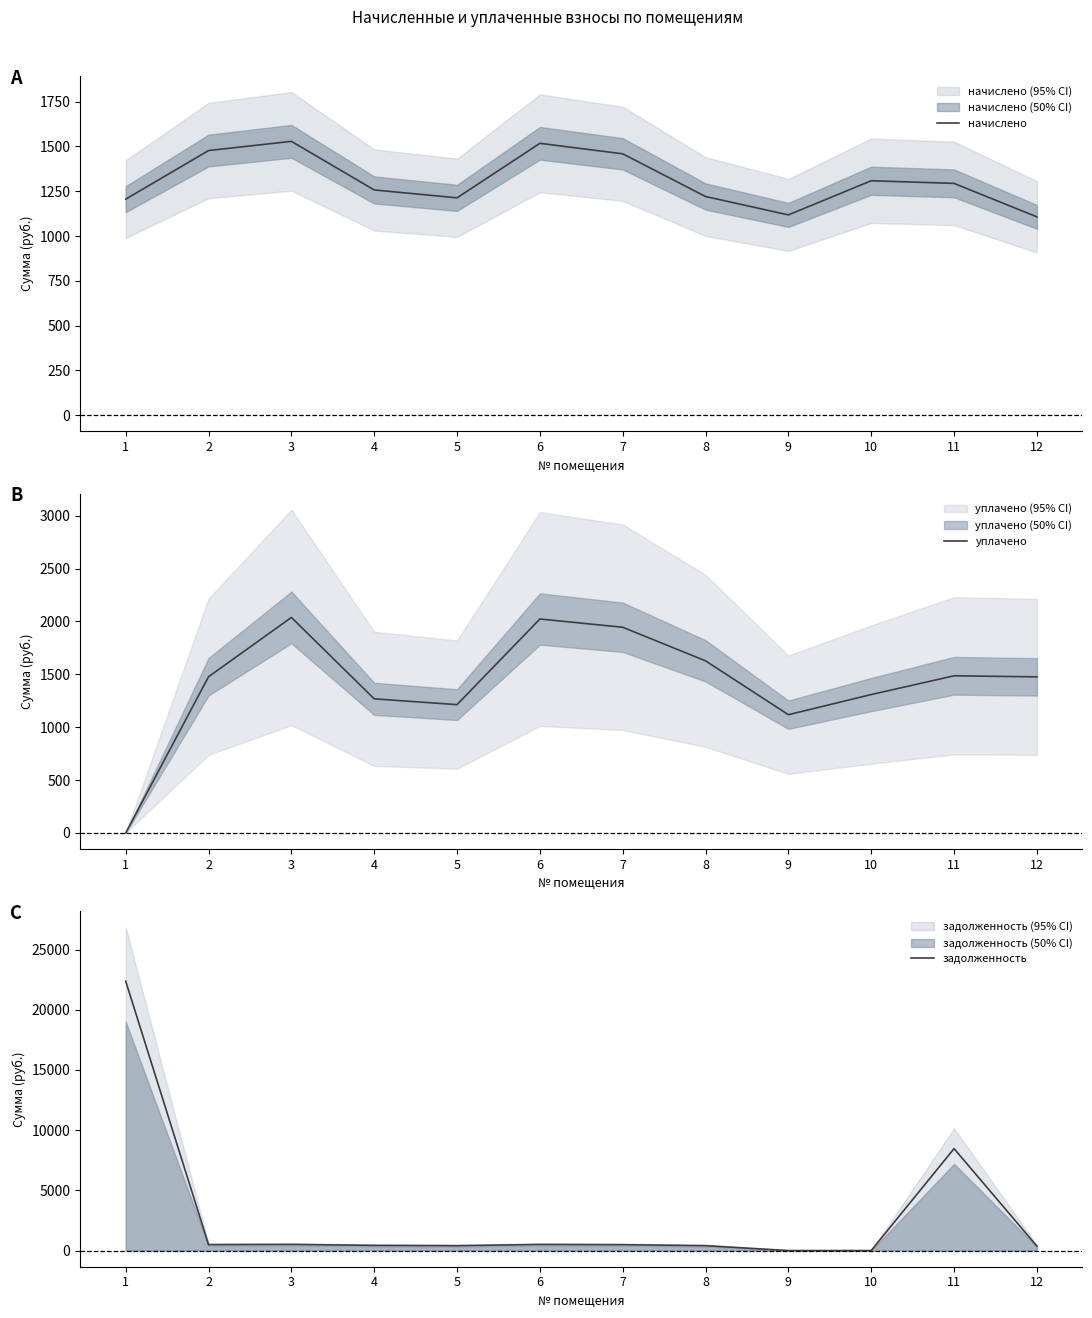

Where do начислено and задолженность first cross each other?

1 and 2